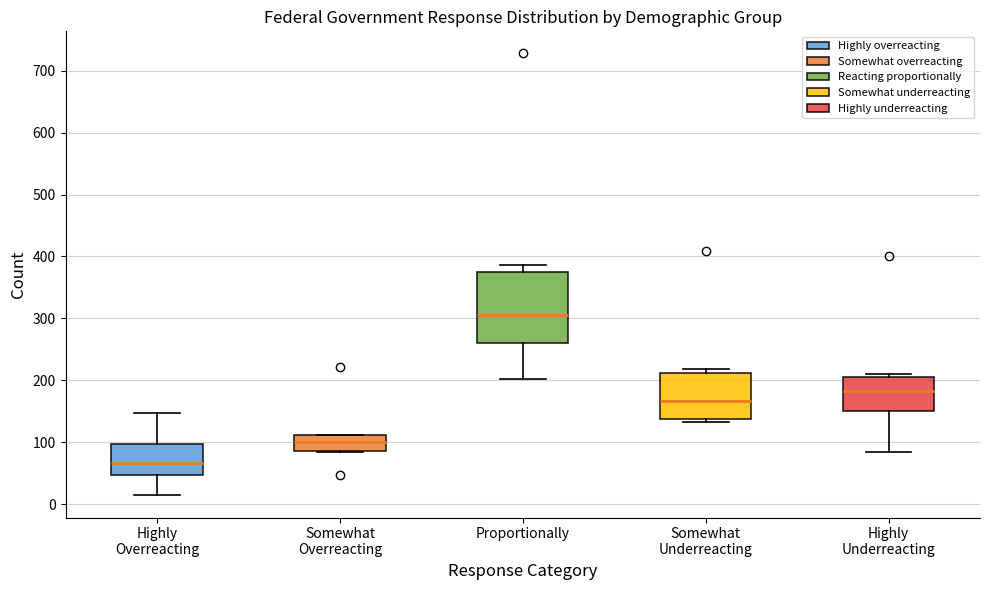

Which box is the tallest, from its lower edge to its upper edge?

Proportionally